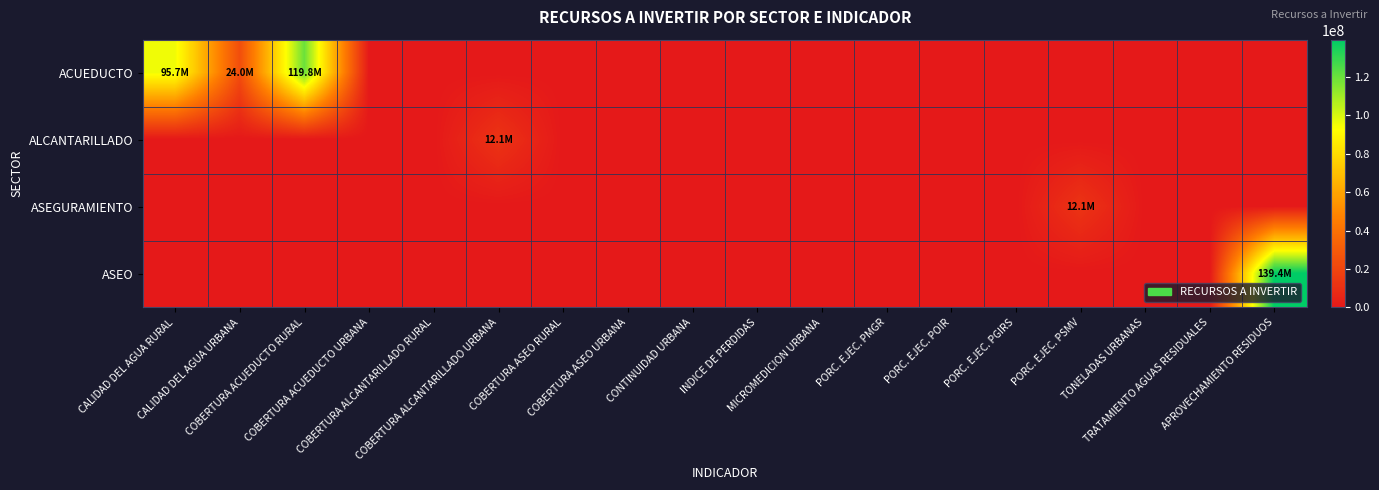

Which series has the largest range (max minus min)?

ASEO